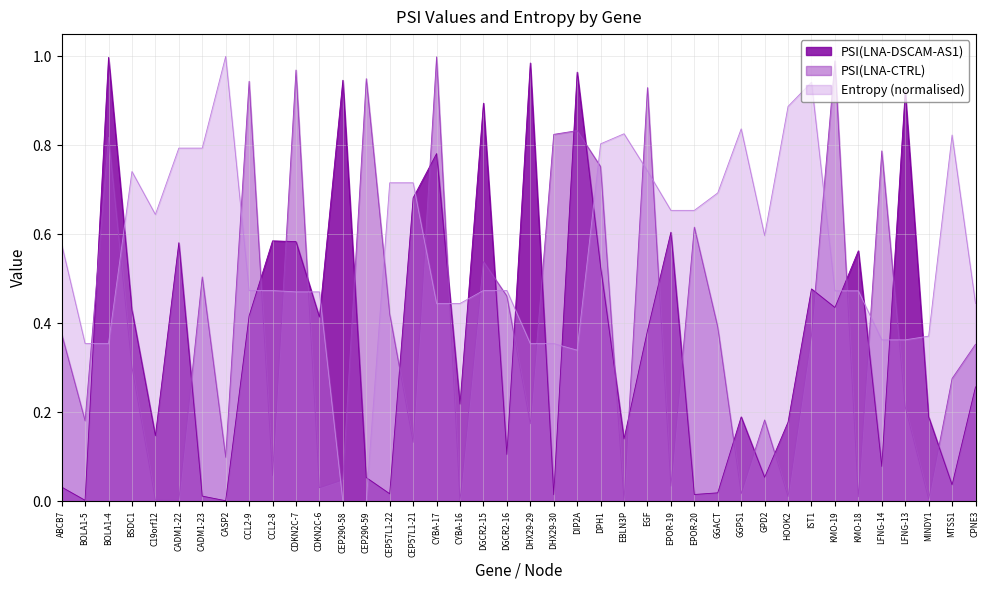

How many lines are shown in the chart?

3